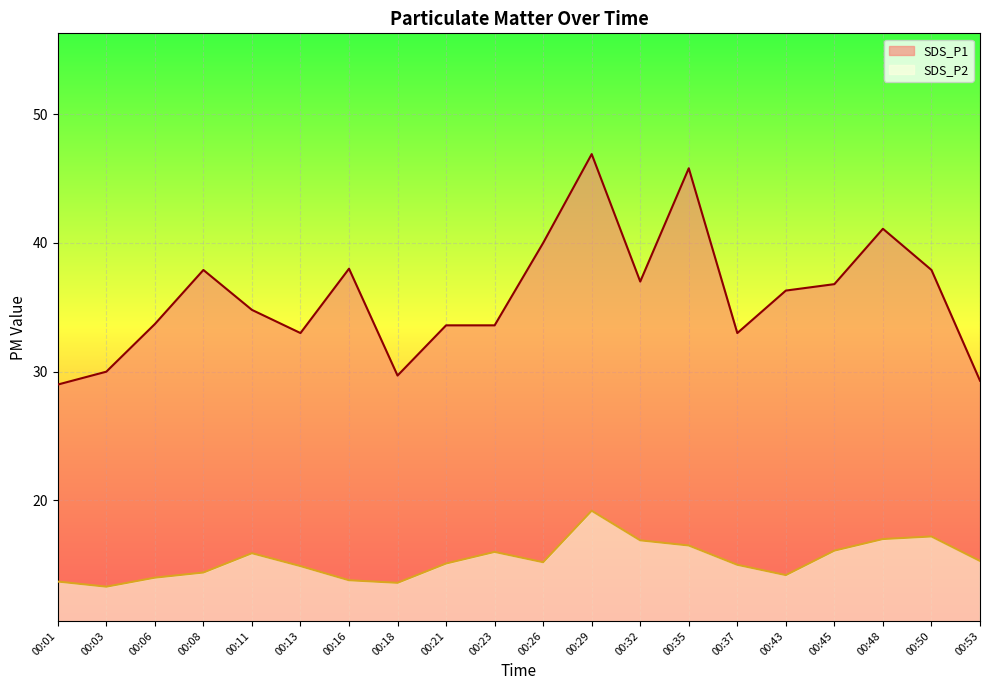

What is the value of the SDS_P2 point at the 17th from the left?

16.1